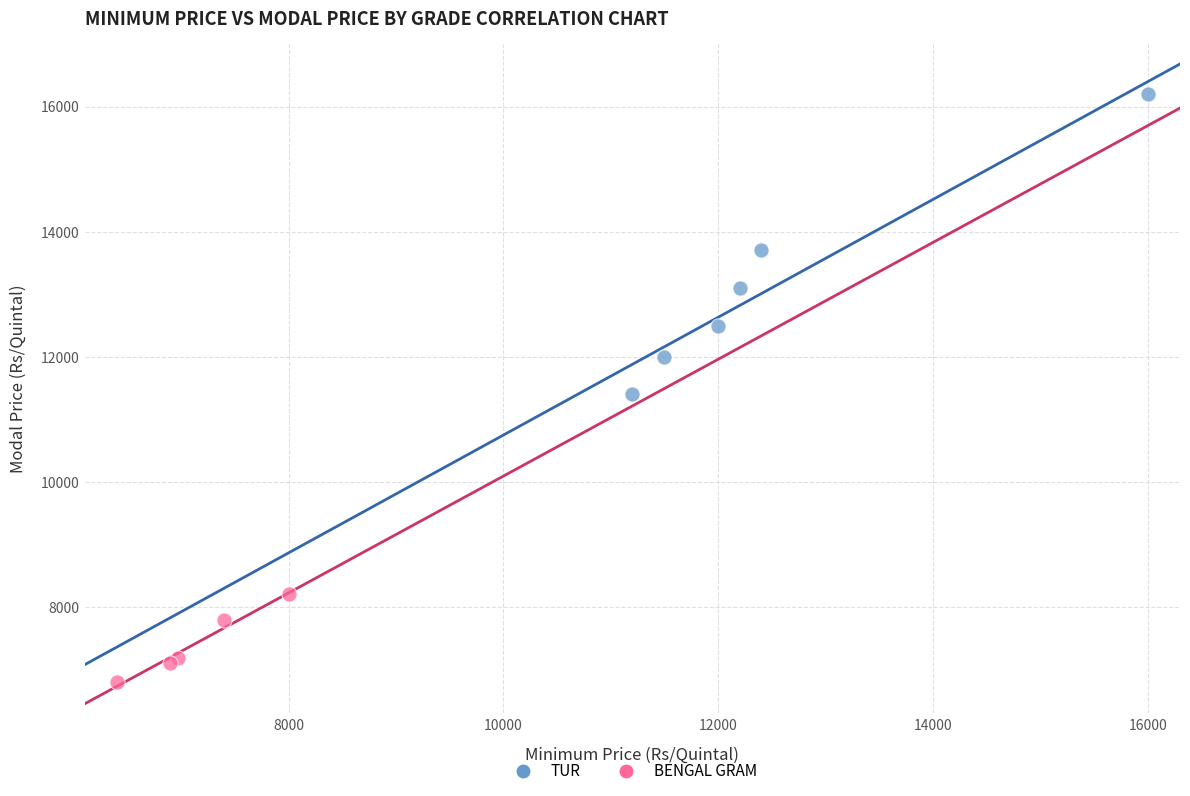

Which series has the largest Y range (max minus min)?

TUR